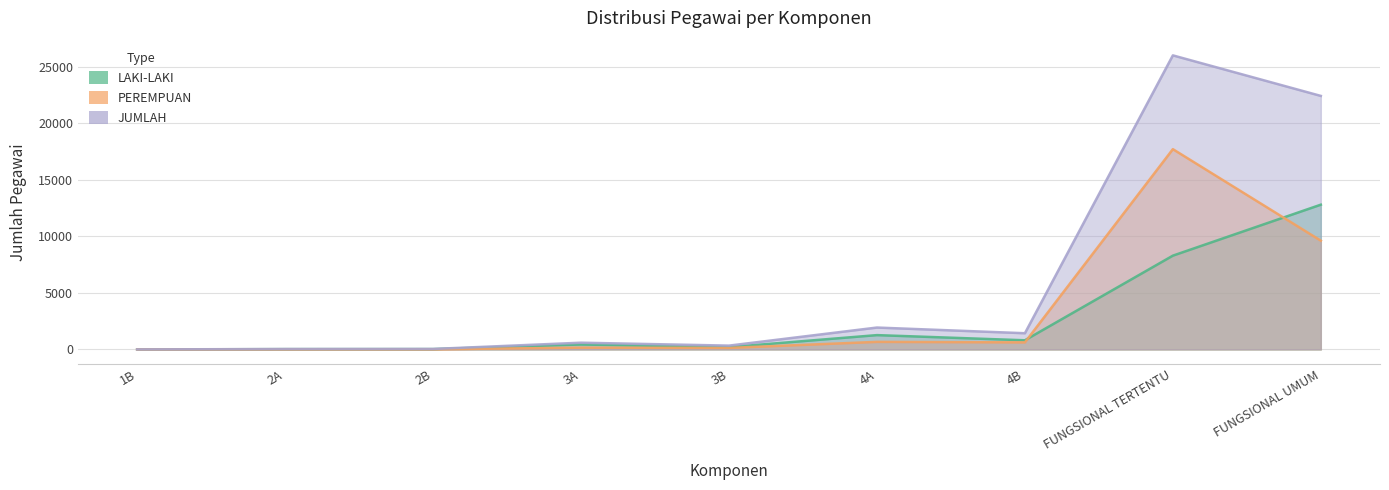

Reading left to right, list all the values displayed in this chart.

LAKI-LAKI: 1B=2	2A=28	2B=31	3A=438	3B=203	4A=1267	4B=810	FUNGSIONAL TERTENTU=8293	FUNGSIONAL UMUM=12801
PEREMPUAN: 1B=0	2A=9	2B=12	3A=158	3B=135	4A=669	4B=624	FUNGSIONAL TERTENTU=17710	FUNGSIONAL UMUM=9618
JUMLAH: 1B=2	2A=37	2B=43	3A=596	3B=338	4A=1936	4B=1434	FUNGSIONAL TERTENTU=26003	FUNGSIONAL UMUM=22419